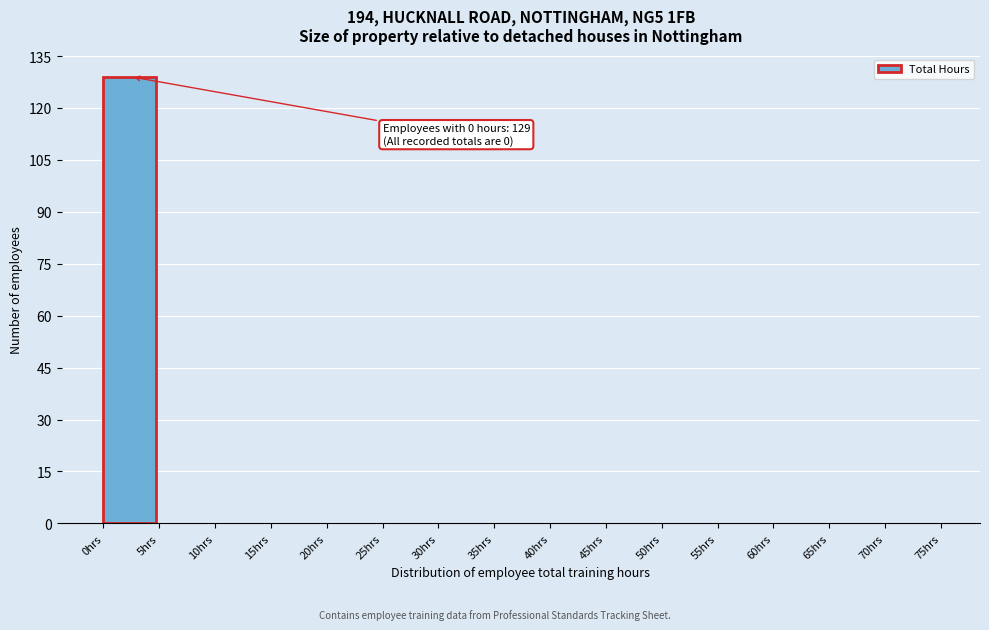

Which range on the x-axis has the tallest bar?

0 to 5